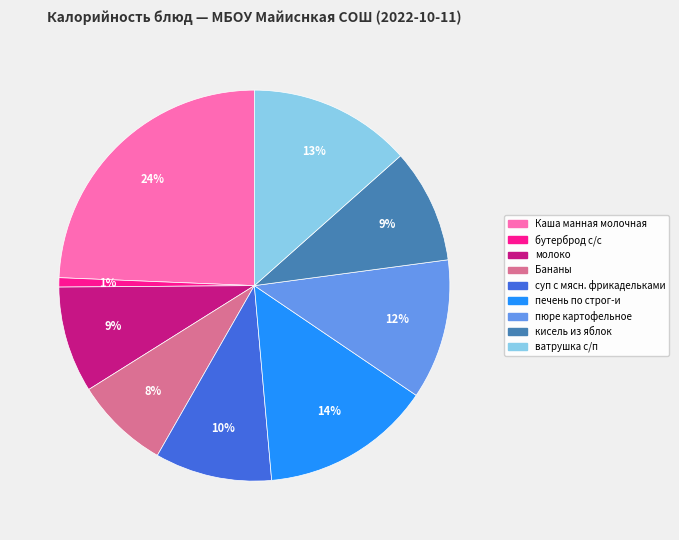

Combined, do Бананы and печень по строг-и account for over 50%?

No